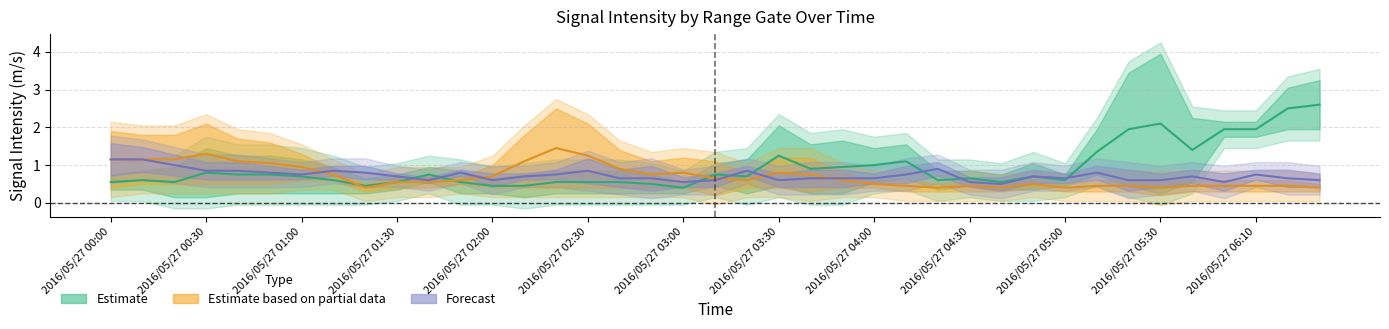

Does the chart have visible grid lines?

Yes